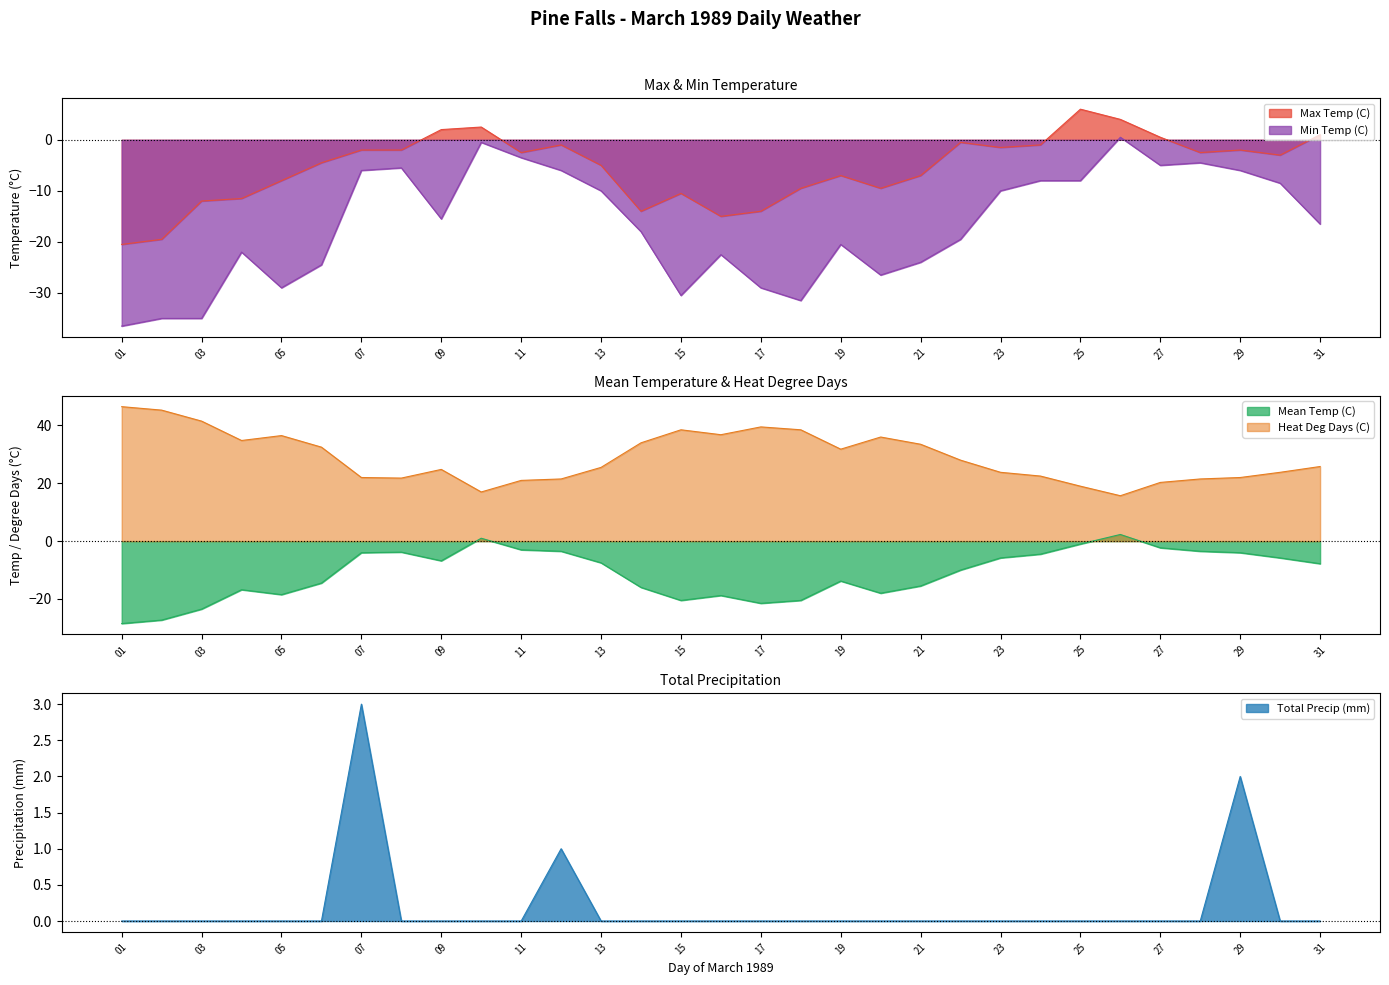

True or false: Min Temp (C) and Total Precip (mm) cross at least once.

True